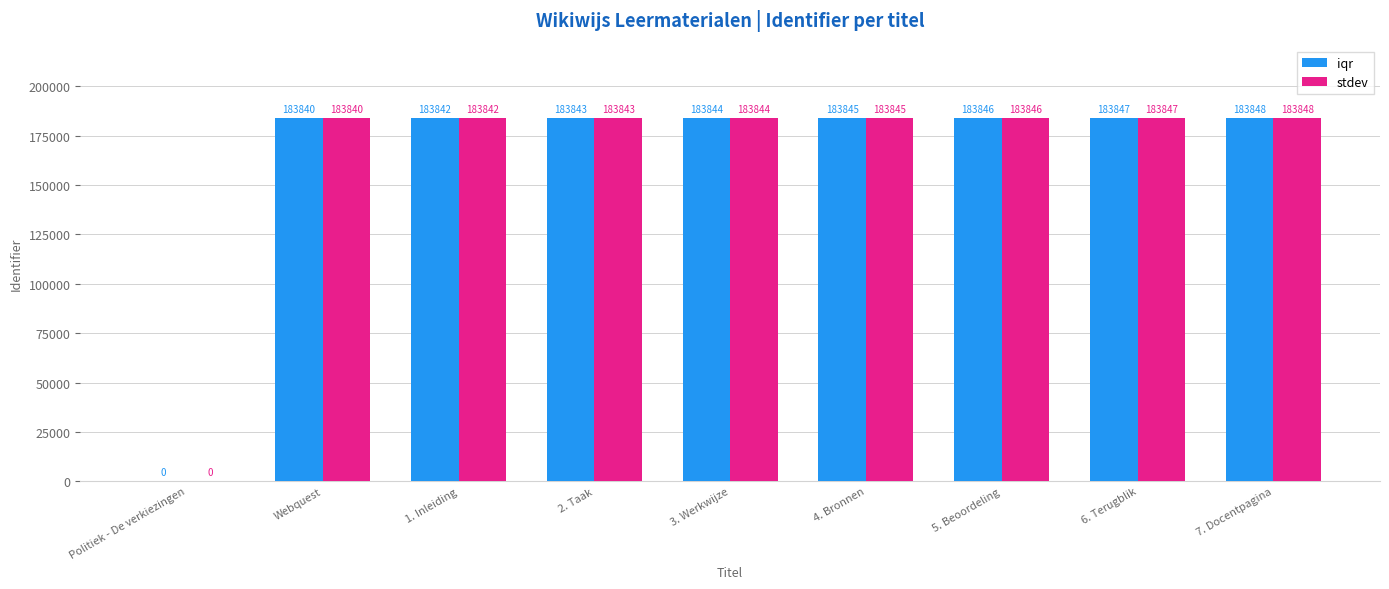

Does the chart contain stacked bars?

No